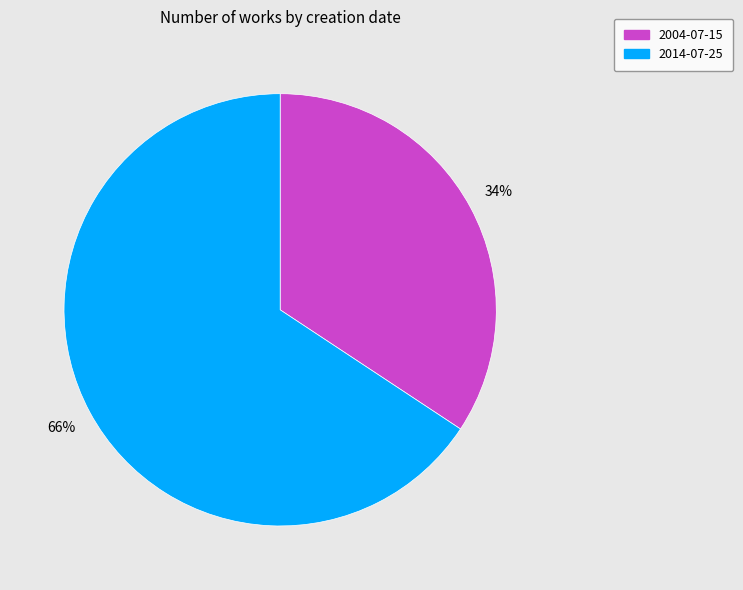

Is there any slice that represents more than half of the pie?

Yes